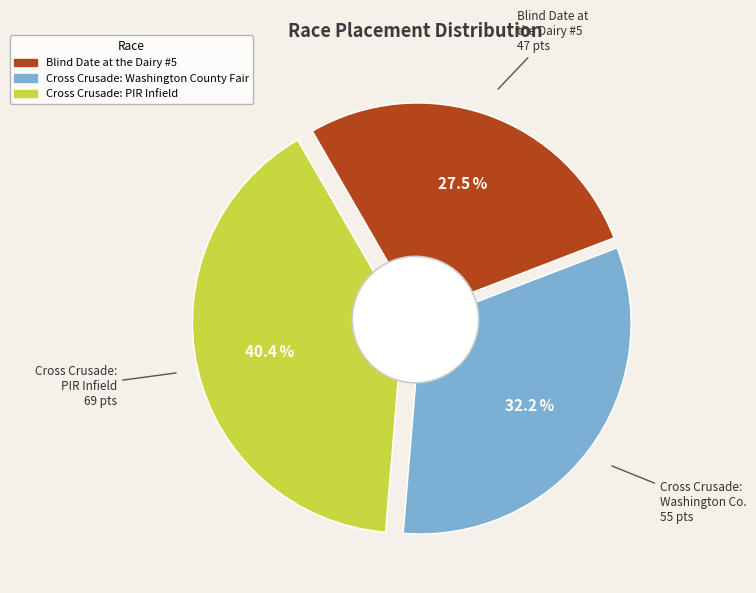

Is Cross Crusade: Washington County Fair the majority of the pie?

No